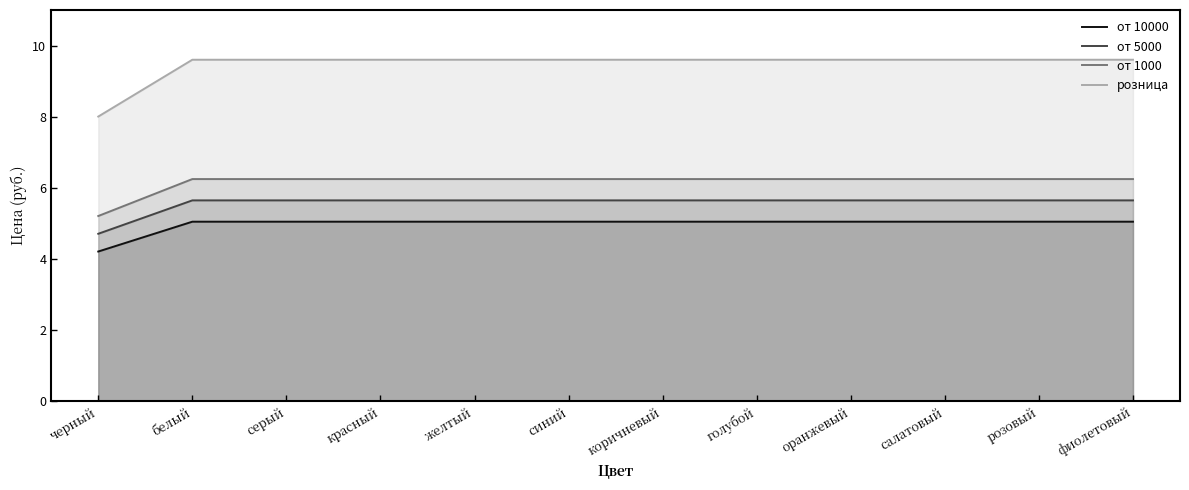

Is it true that от 1000 equals 6.2 at голубой?

True